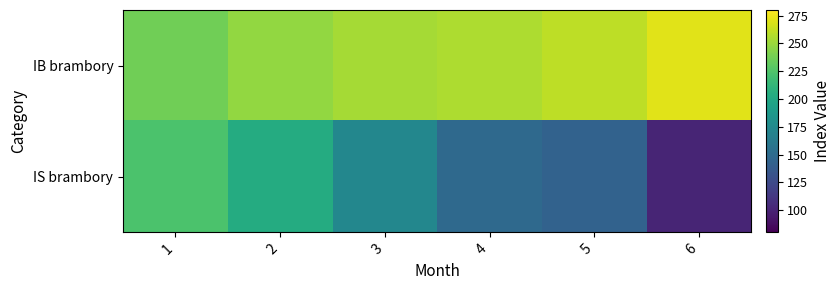

Reading left to right, list all the values displayed in this chart.

IB brambory: 1=236.5	2=247.2	3=252.8	4=255.0	5=260.0	6=271.3
IS brambory: 1=223.3	2=203.1	3=172.7	4=148.6	5=142.9	6=100.5